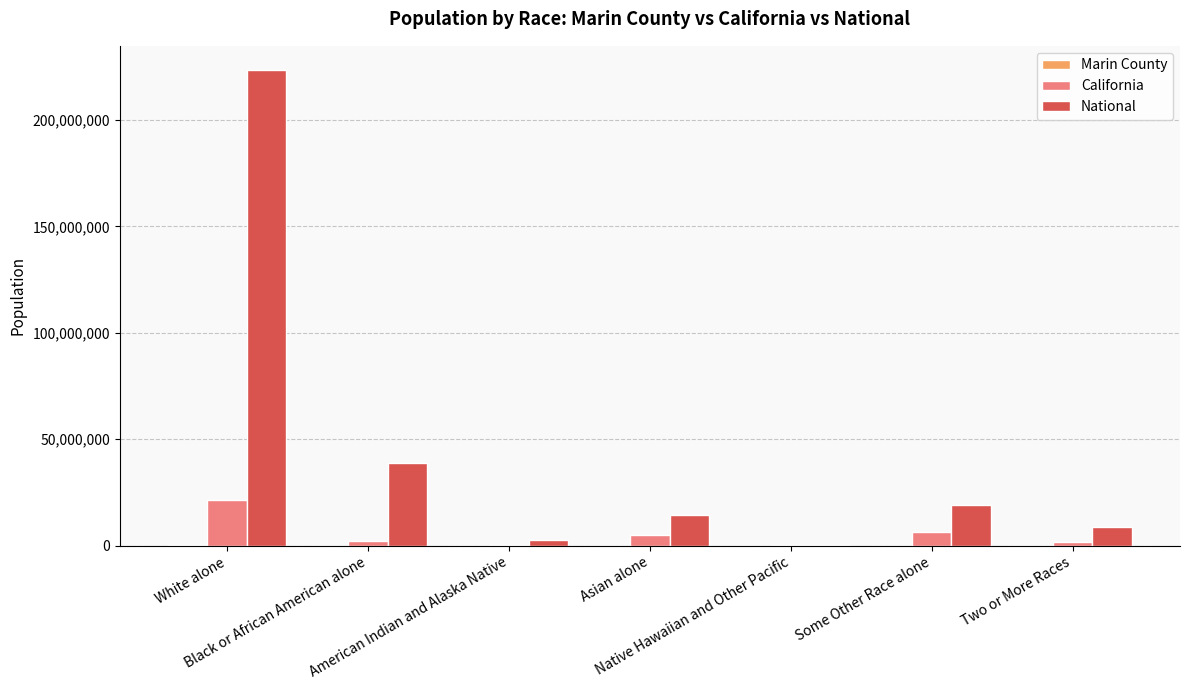

Which series has the largest total across all categories?

National